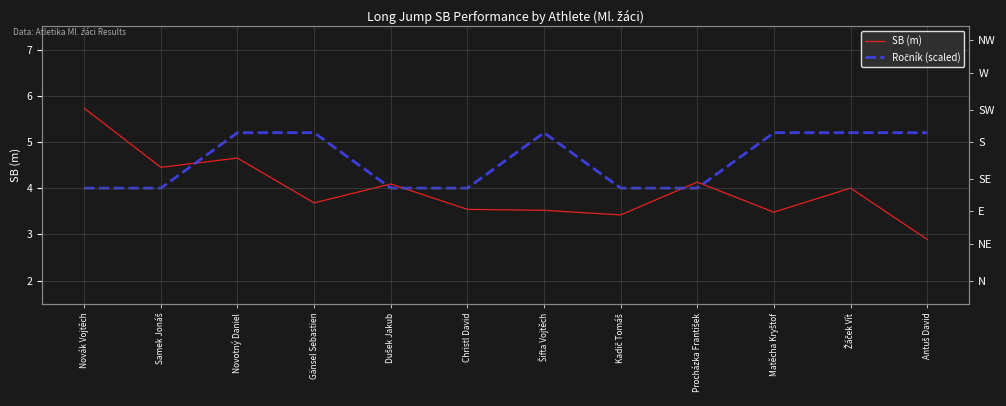

List the series in order of their overall mean, lowest first.

SB (m), Ročník (scaled)